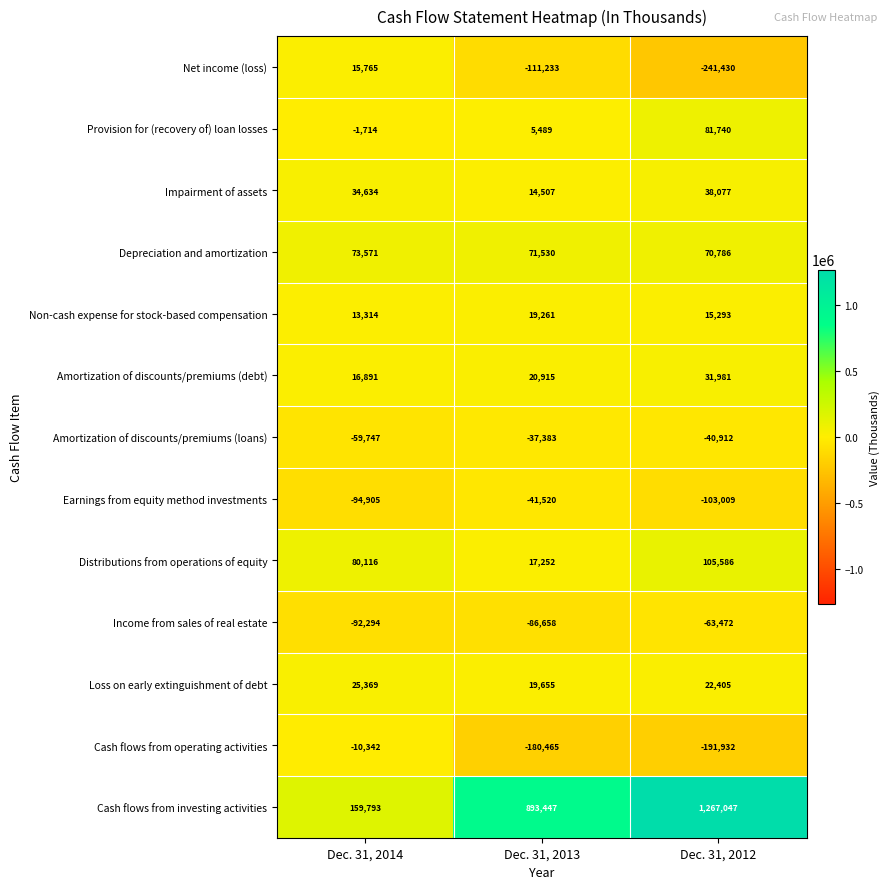

What is the maximum value shown in the chart?

1267047